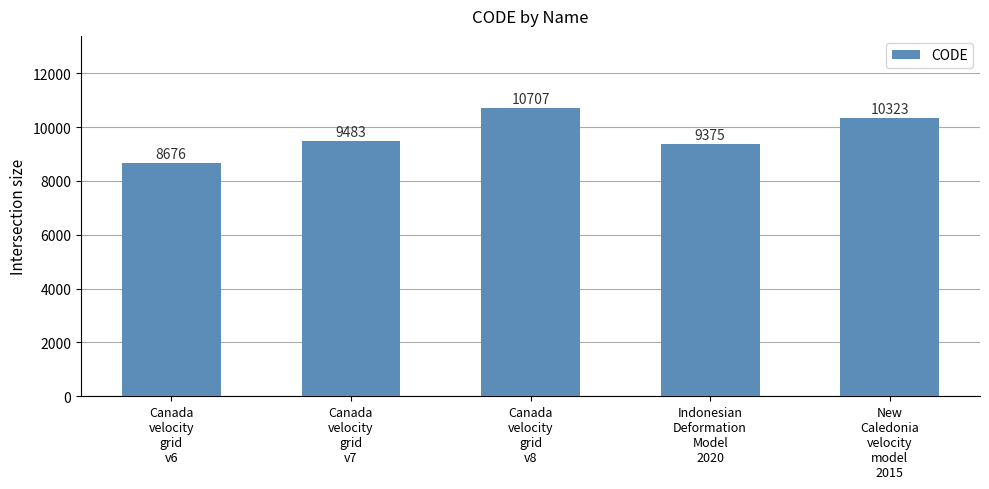

What is the sum of all values?

48564